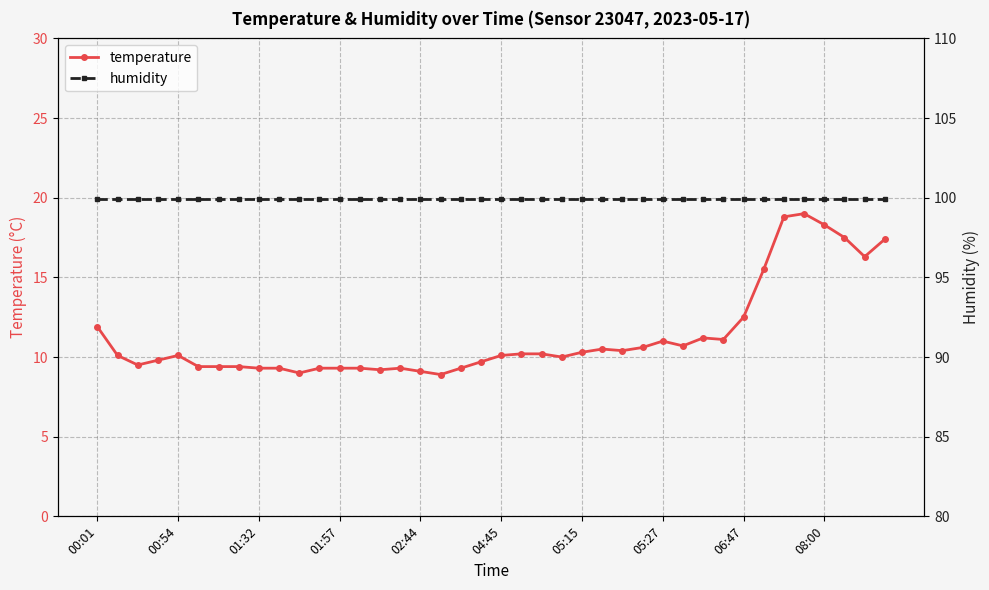

At 39, list the series in order from largest to smallest.

humidity, temperature